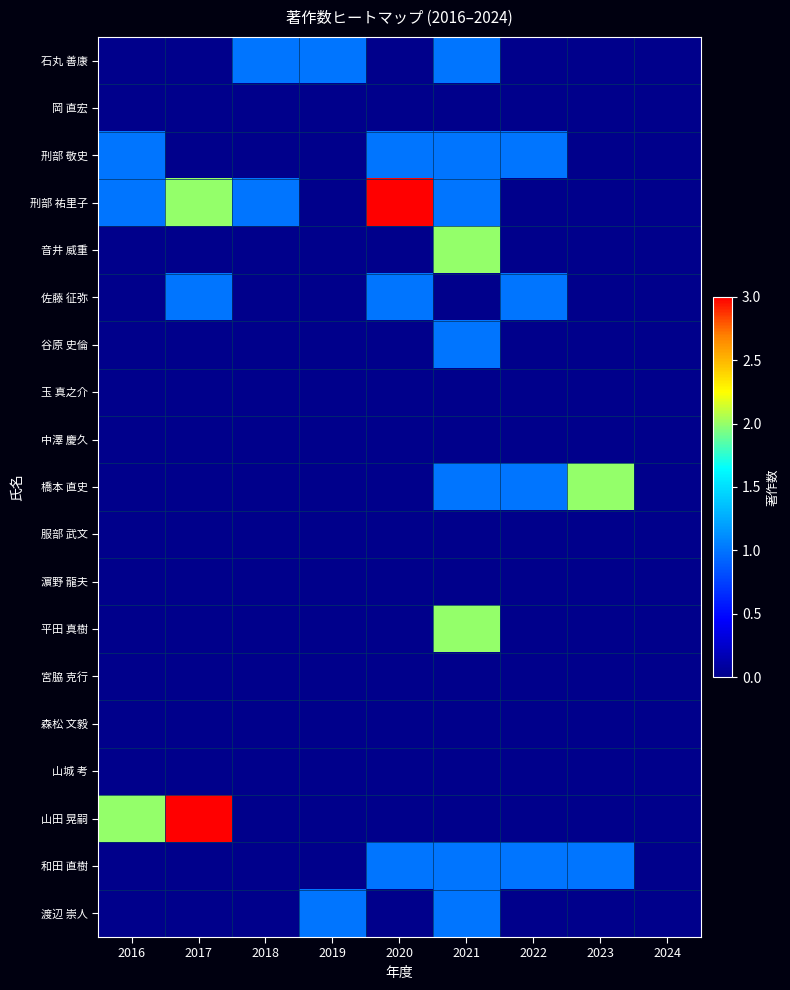

What is the maximum value shown in the chart?

3